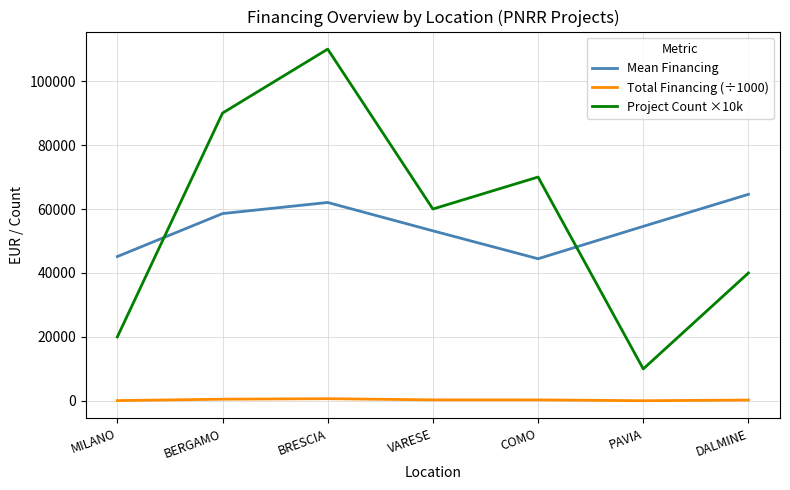

What position from the left is PAVIA?

6